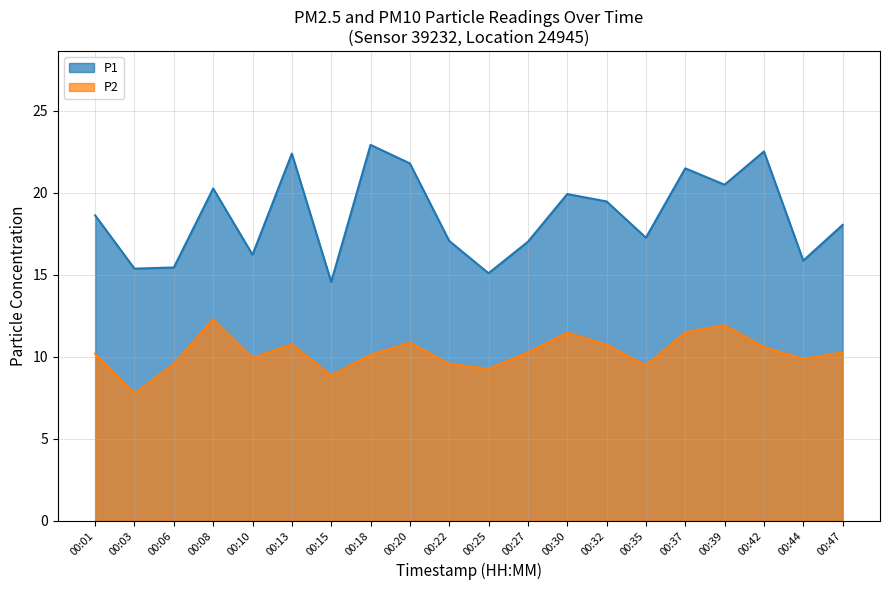

What is the spread (max minus min) of values at 00:27?

6.8